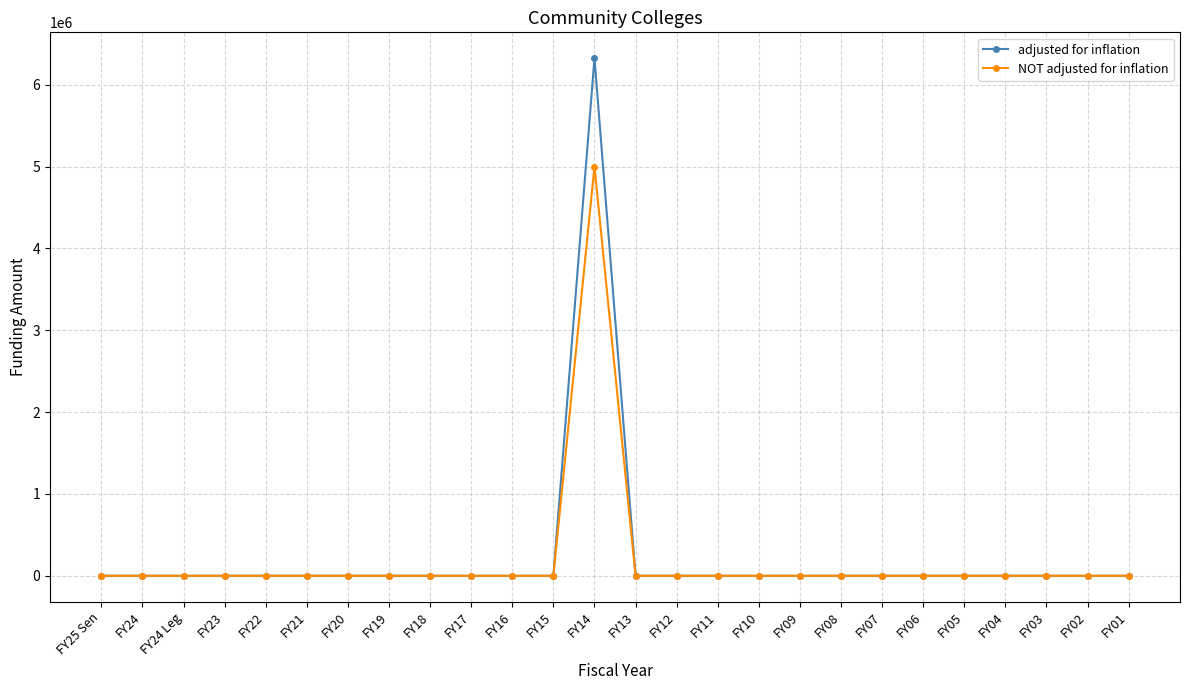

What is the label of the 19th point from the left?

FY08